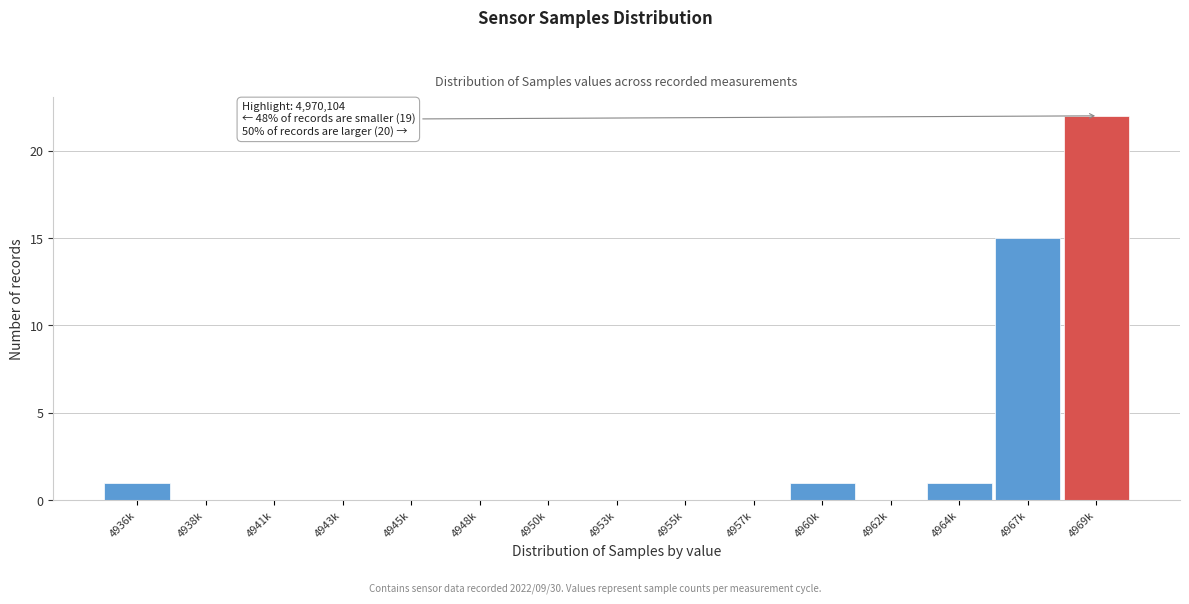

Reading left to right, extract all data points from this chart.

4936k=1	4938k=0	4941k=0	4943k=0	4945k=0	4948k=0	4950k=0	4953k=0	4955k=0	4957k=0	4960k=1	4962k=0	4964k=1	4967k=15	4969k=22